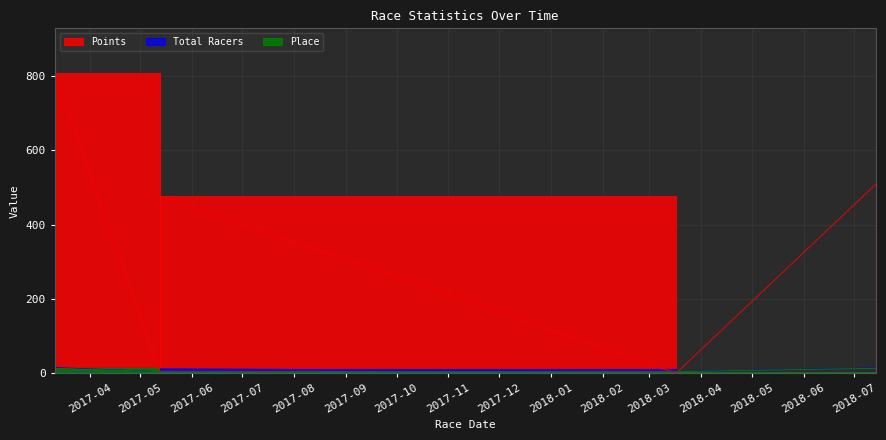

What are all the series names shown in the legend?

Total Racers, Place, Points